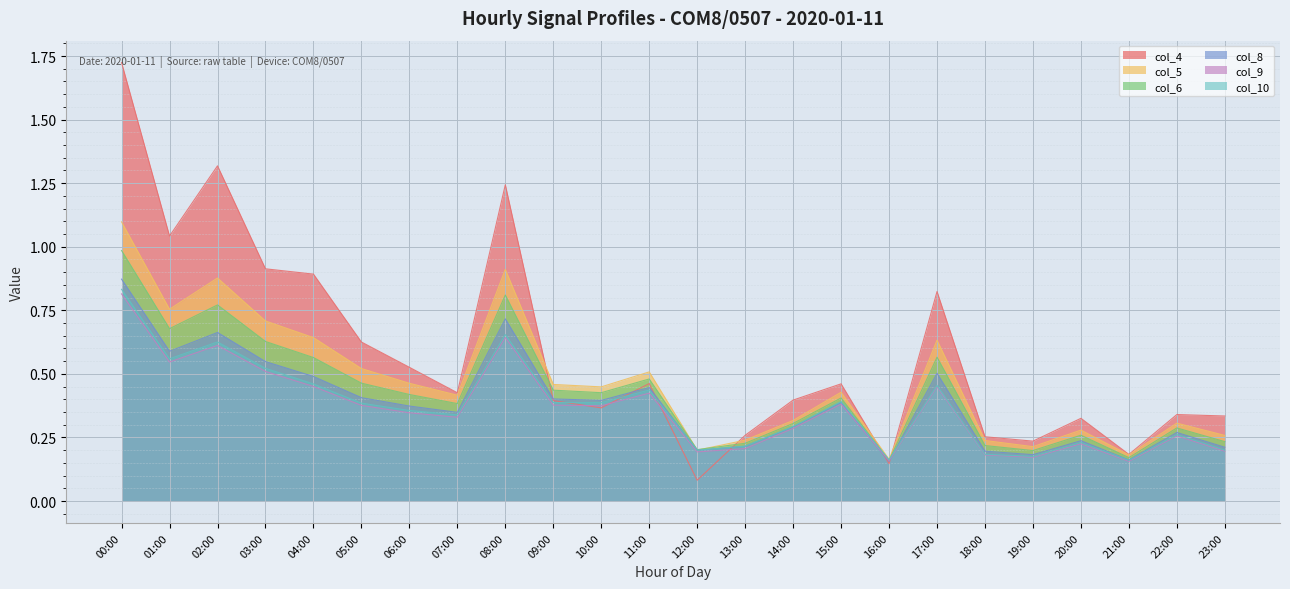

Between which two adjacent categories do col_4 and col_6 first intersect?

08:00 and 09:00